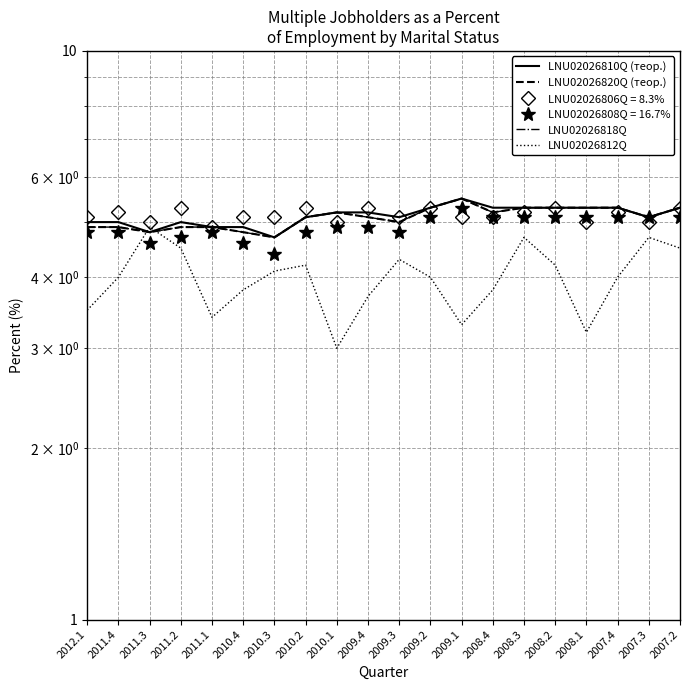

Which series has the largest total across all categories?

LNU02026810Q (теор.)